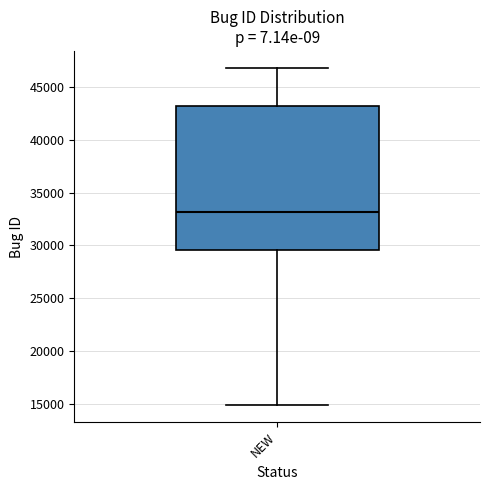

Transcribe this box plot: give where the median line is, the range the box spans, and where the two whiskers end, as read against the y-axis. The values are not printed on the chart, so give them approximately, as read against the axis.

median 33000, box 29500 to 43000, whiskers 15000 to 47000